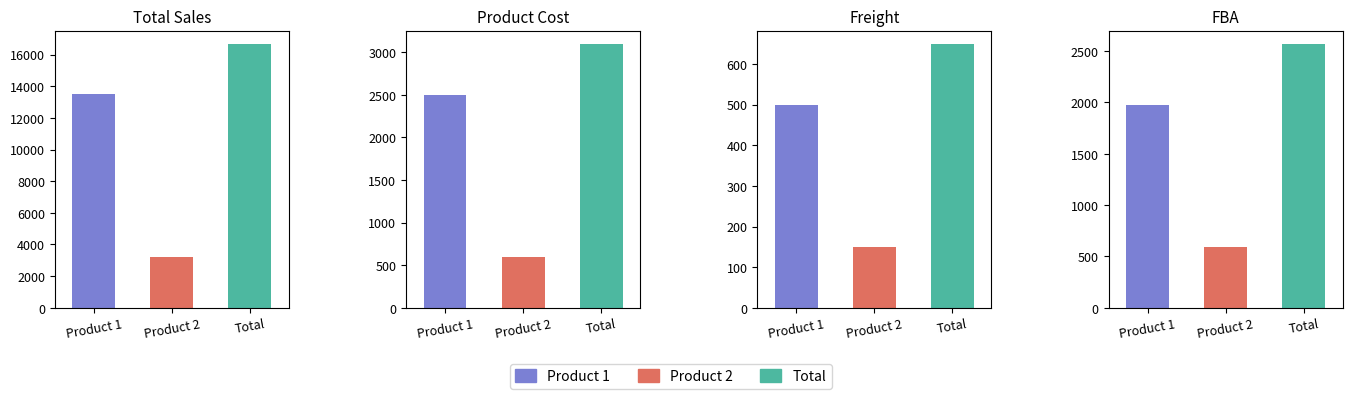

Read the Total Sales value at Product 1.

13495